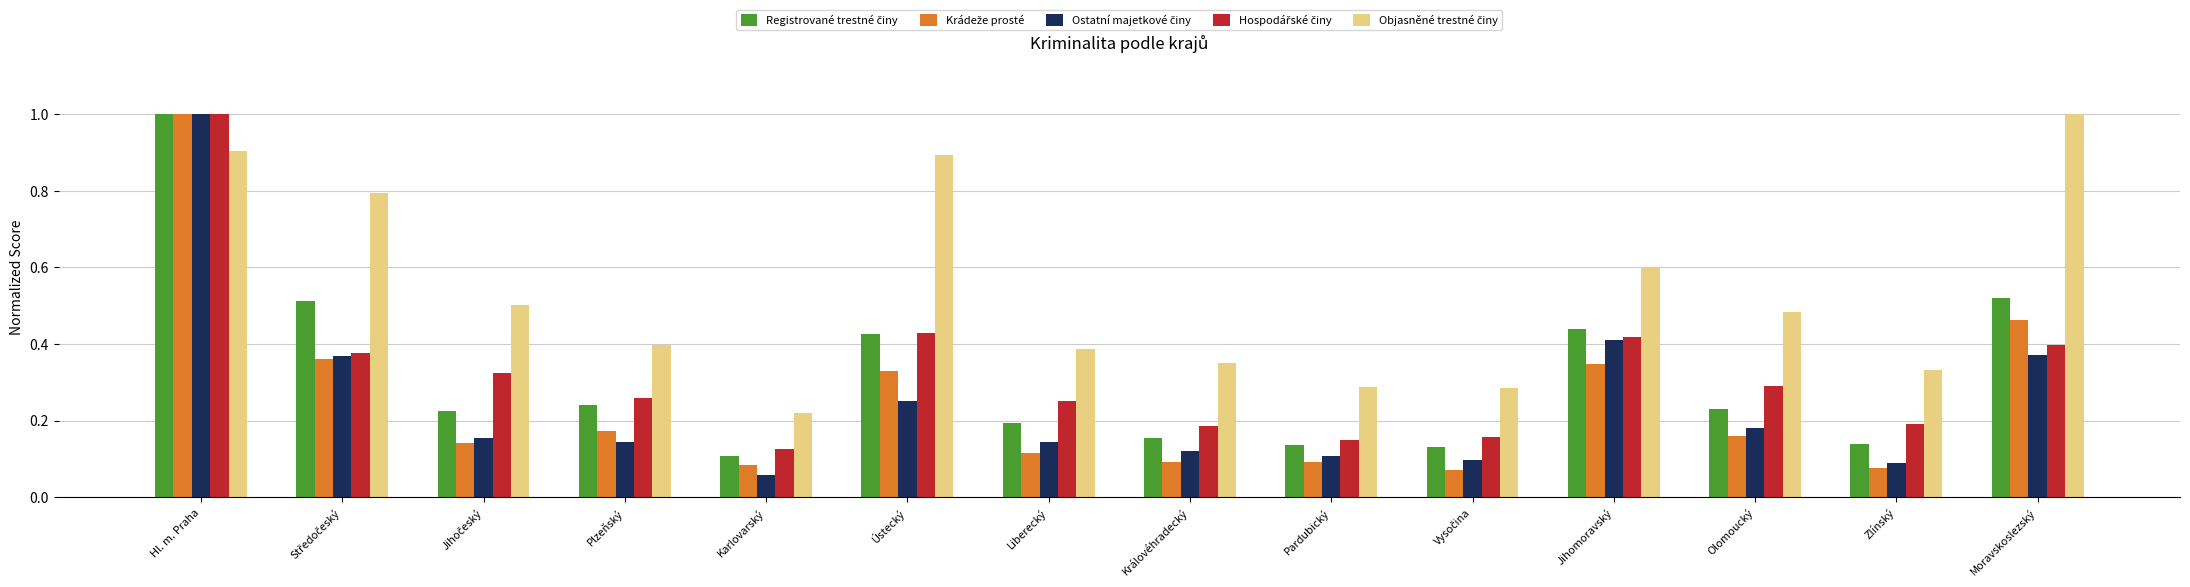

What is the total value across all series at Moravskoslezský?

2.8